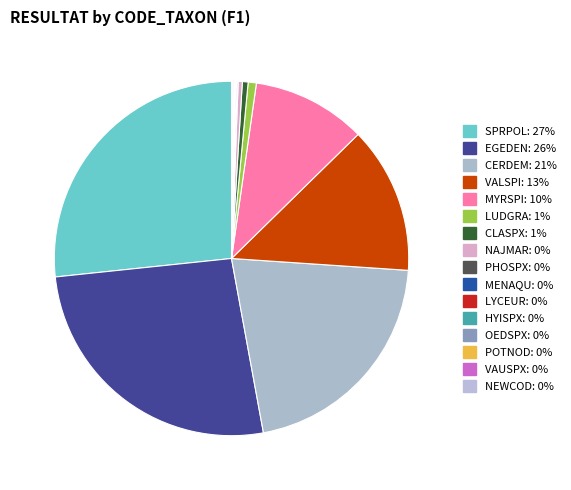

Which category has the biggest portion of the pie?

SPRPOL